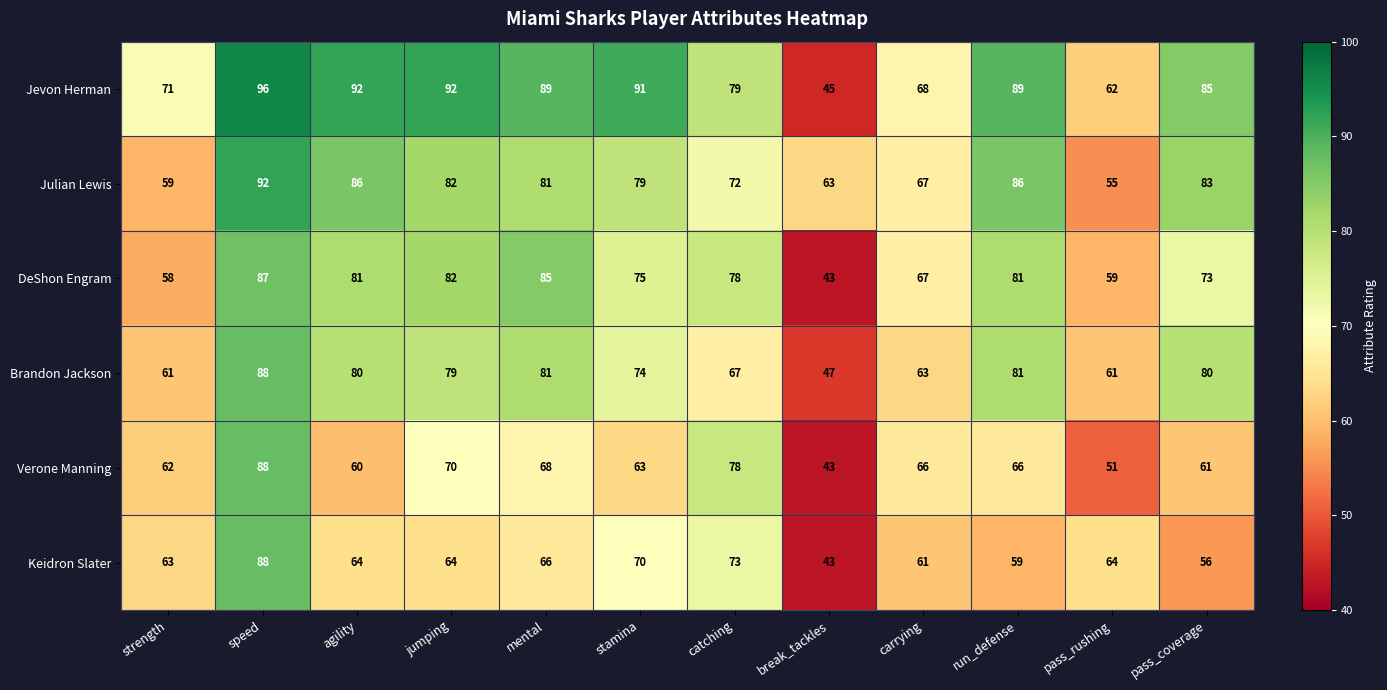

What is the total value across all series at jumping?

469